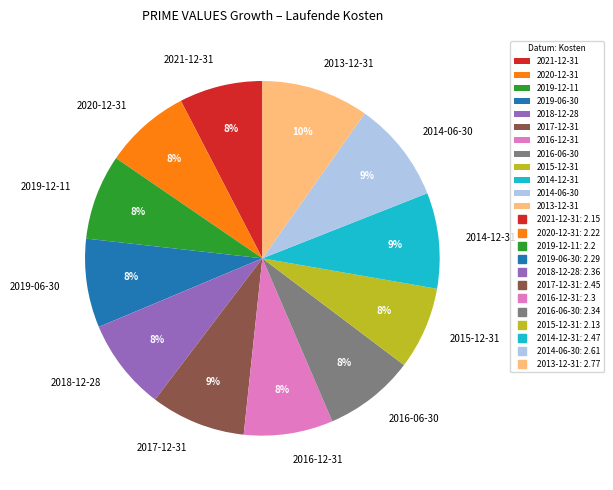

To the nearest percent, what is the average slice percentage?

8%